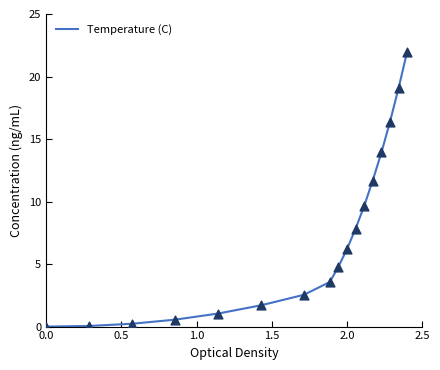

What is the maximum value shown in the chart?

22.0